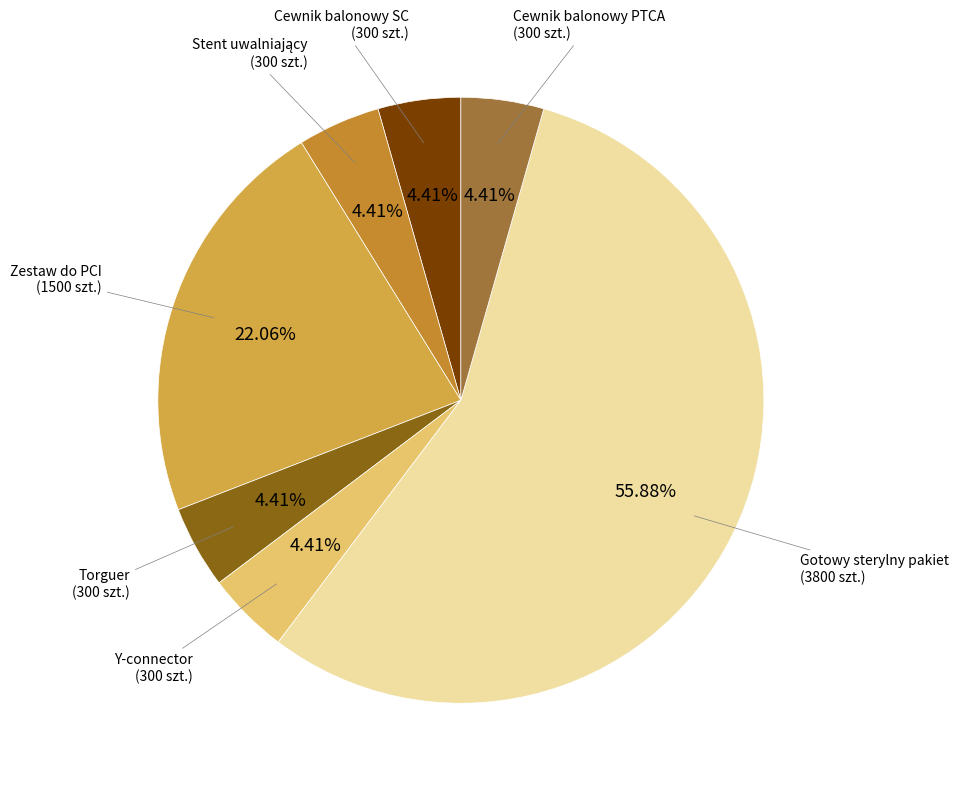

Do Torguer (300 szt.) and Cewnik balonowy PTCA (300 szt.) together represent more than half of the pie?

No